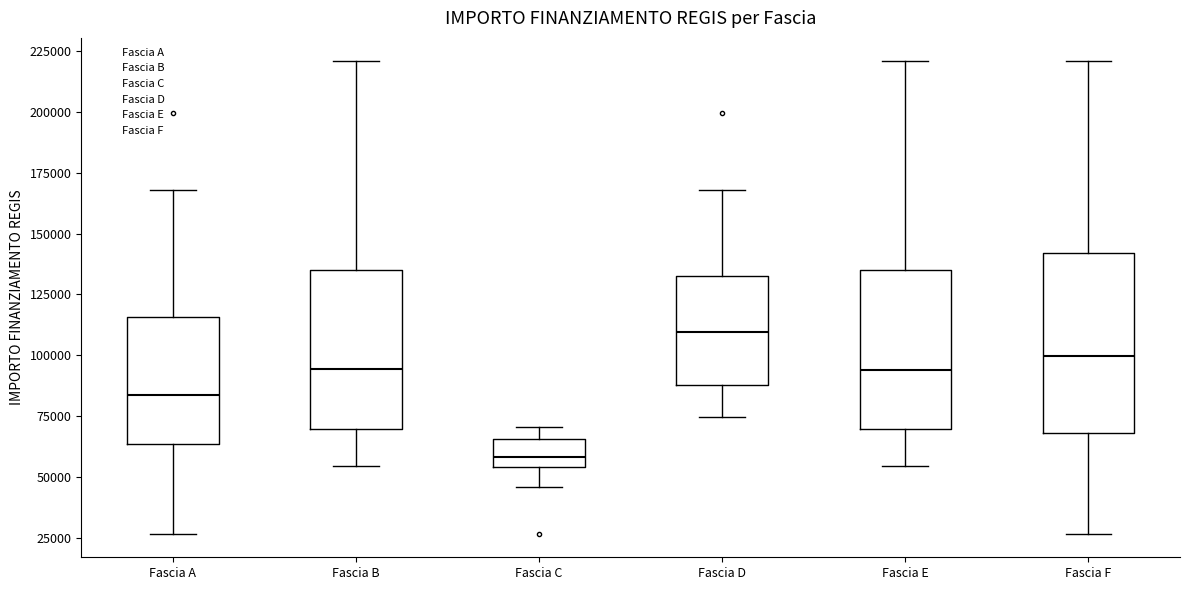

Comparing the boxes themselves (not the whiskers), which one is the tallest?

Fascia F